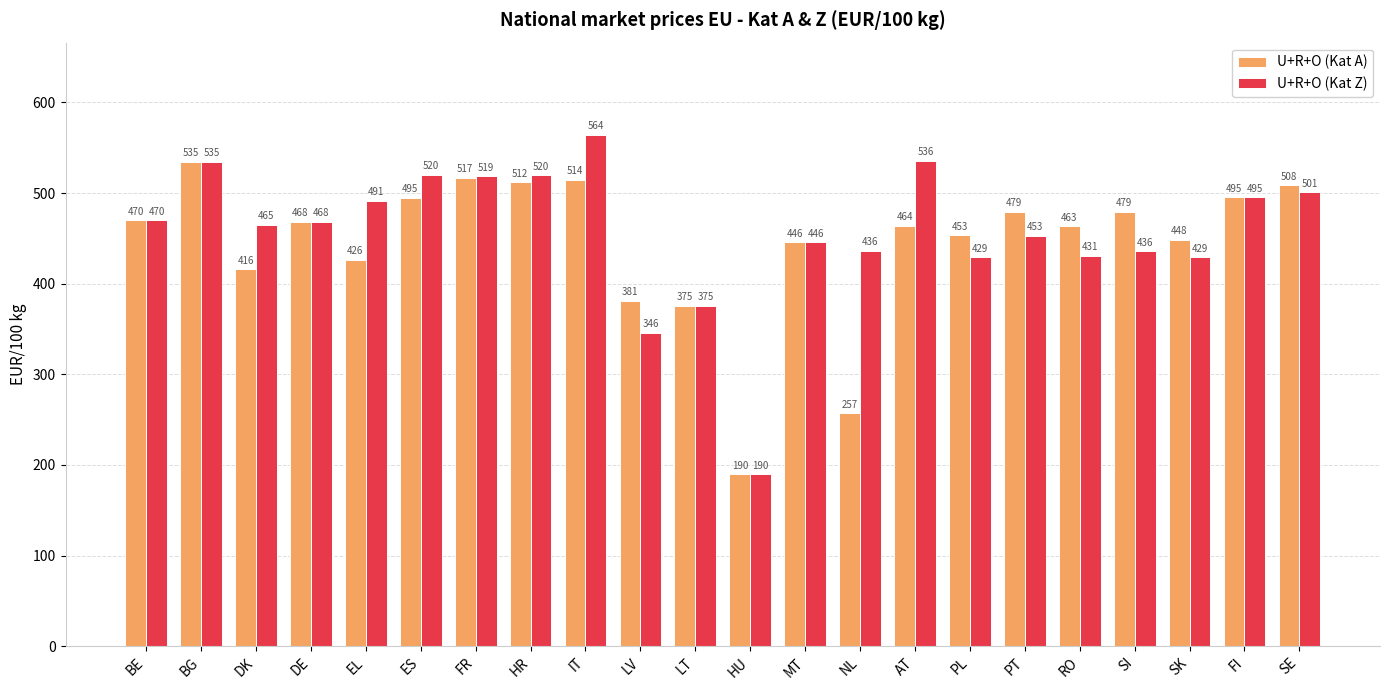

How many distinct data groups are displayed?

2